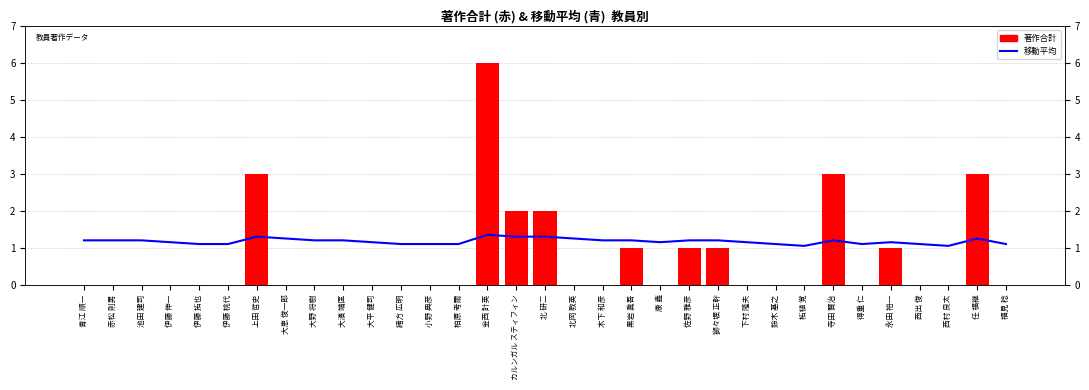

List the series in order of their overall mean, highest first.

移動平均, 著作合計